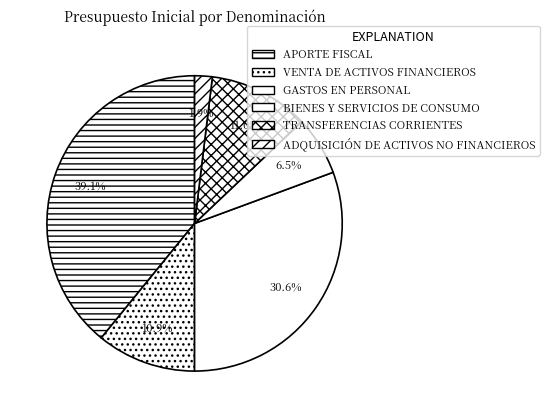

How many slices are in this pie chart?

6